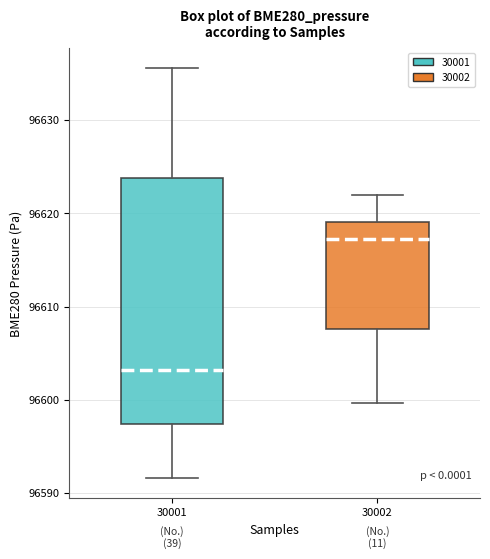

Reading left to right, read every box against the y-axis: the position of its median line, the range the box covers, and the ends of its whiskers. The values are not printed on the chart, so give them approximately, as read against the axis.

30001: median 96603, box 96597 to 96624, whiskers 96592 to 96636
30002: median 96617, box 96608 to 96619, whiskers 96600 to 96622